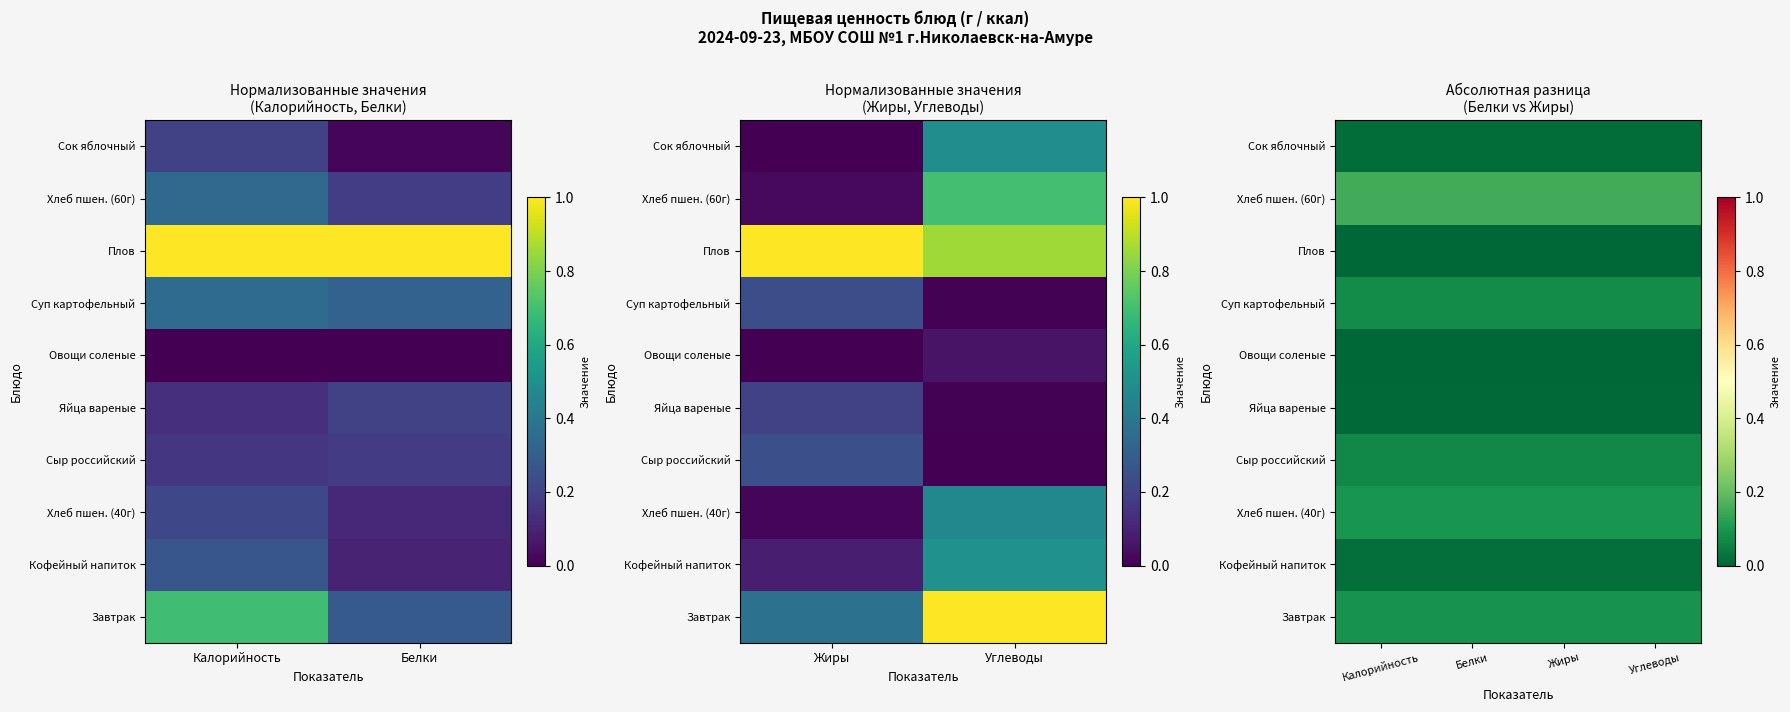

List the series in order of their peak value, lowest first.

Плов, Овощи соленые, Яйца вареные, Сок яблочный, Кофейный напиток, Сыр российский, Суп картофельный, Завтрак, Хлеб пшен. (40г), Хлеб пшен. (60г)